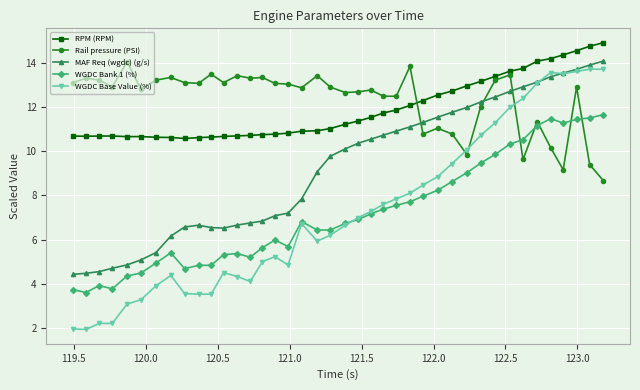

What are all the series names shown in the legend?

RPM (RPM), Rail pressure (PSI), MAF Req (wgdc) (g/s), WGDC Bank 1 (%), WGDC Base Value (%)